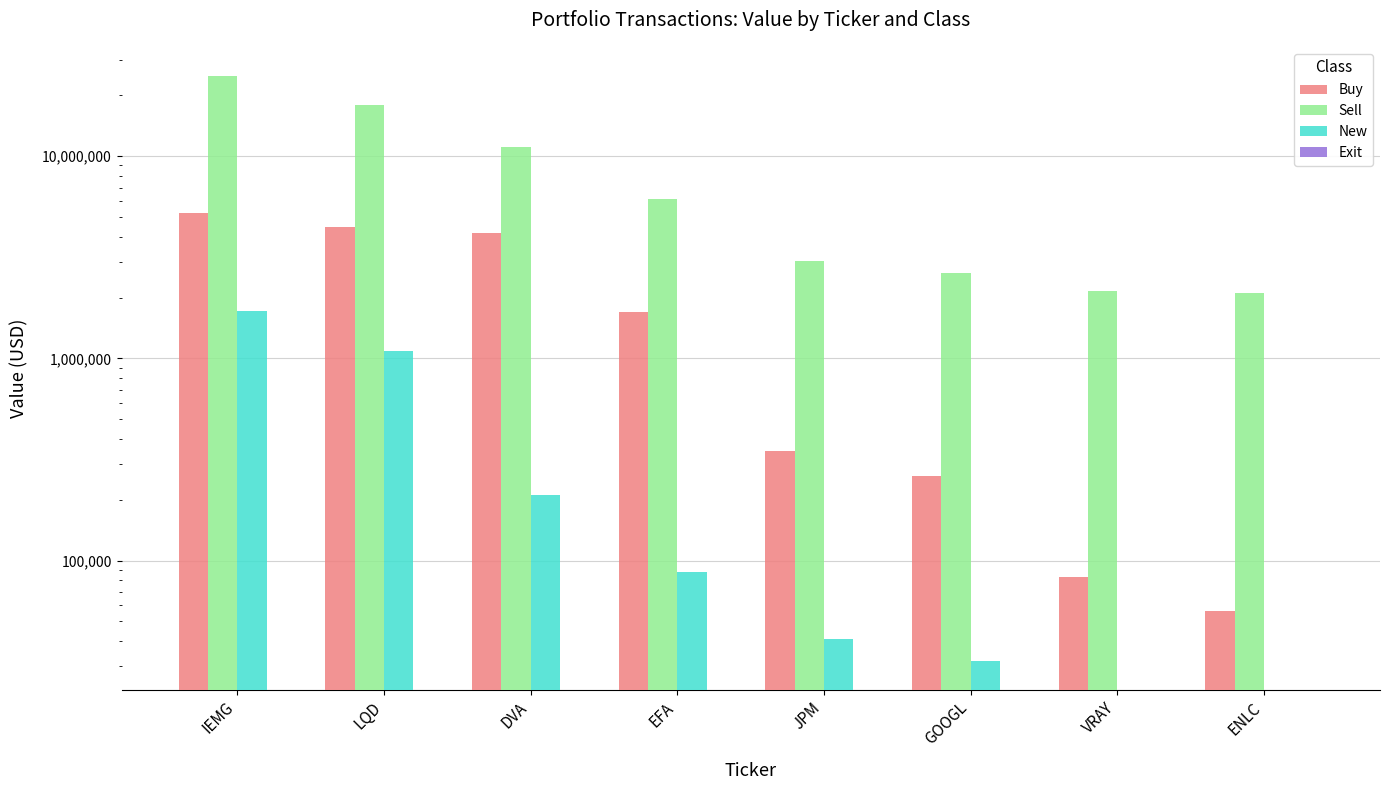

Which category has the lowest value in the Buy series?

ENLC